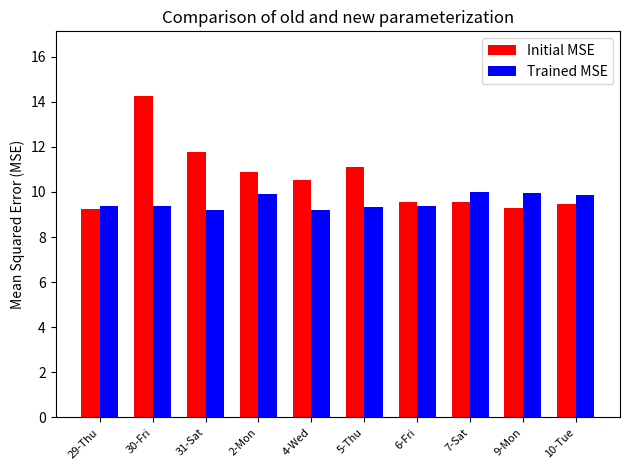

What is the label of the 10th bar from the right?

29-Thu